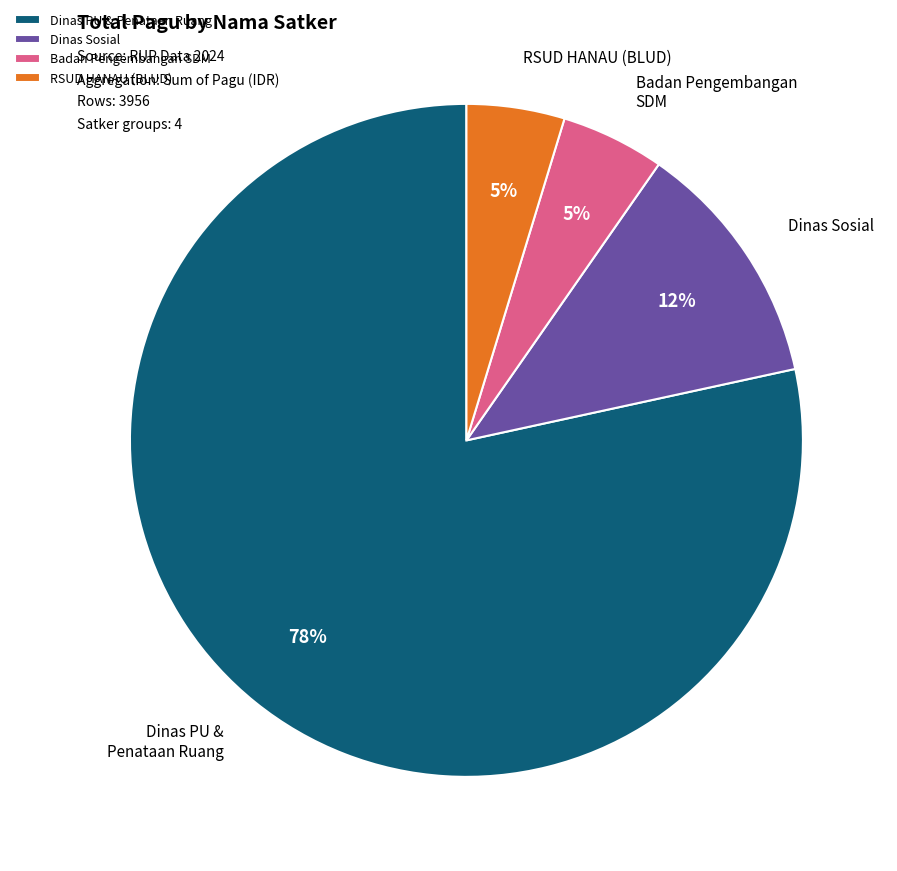

What is the ratio of the value at RSUD HANAU (BLUD) to the value at Dinas Sosial?

0.4